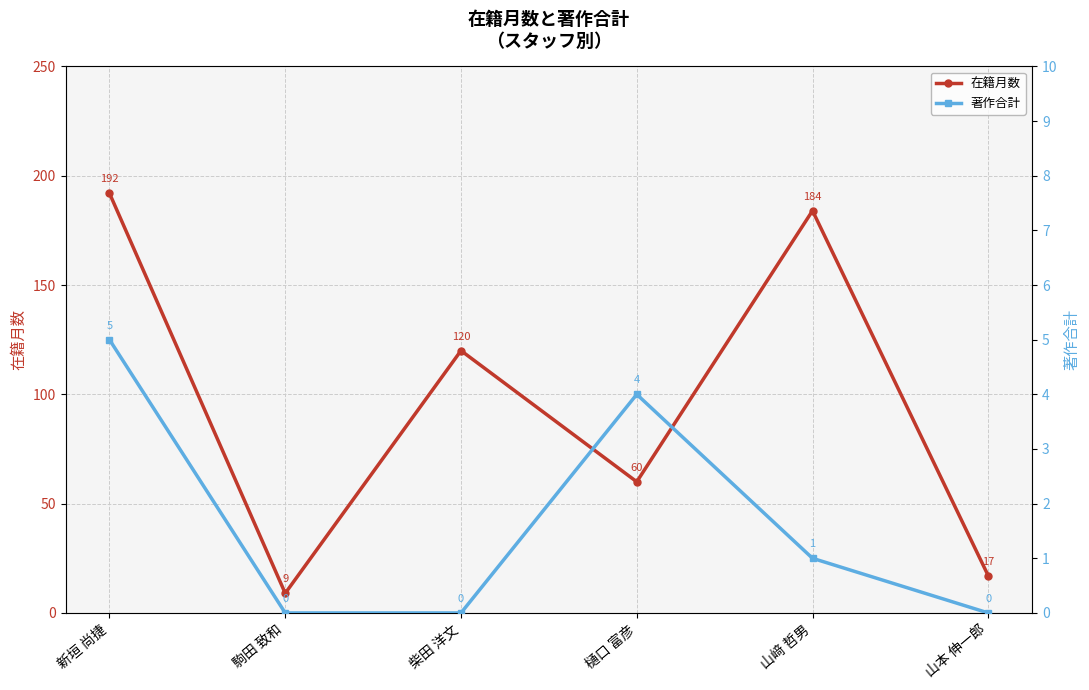

What is the value of the 在籍月数 point at the 6th from the left?

17